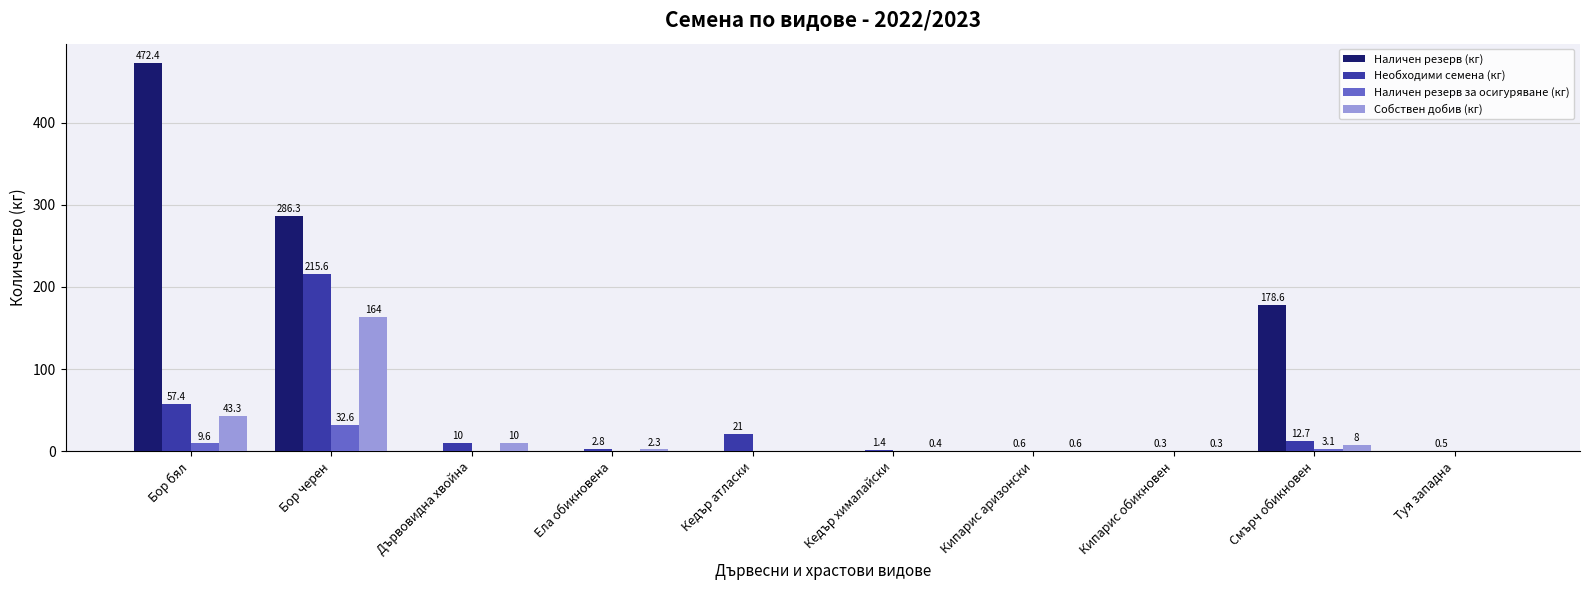

Between Ела обикновена and Кипарис аризонски, which series saw the biggest shift?

Необходими семена (кг)